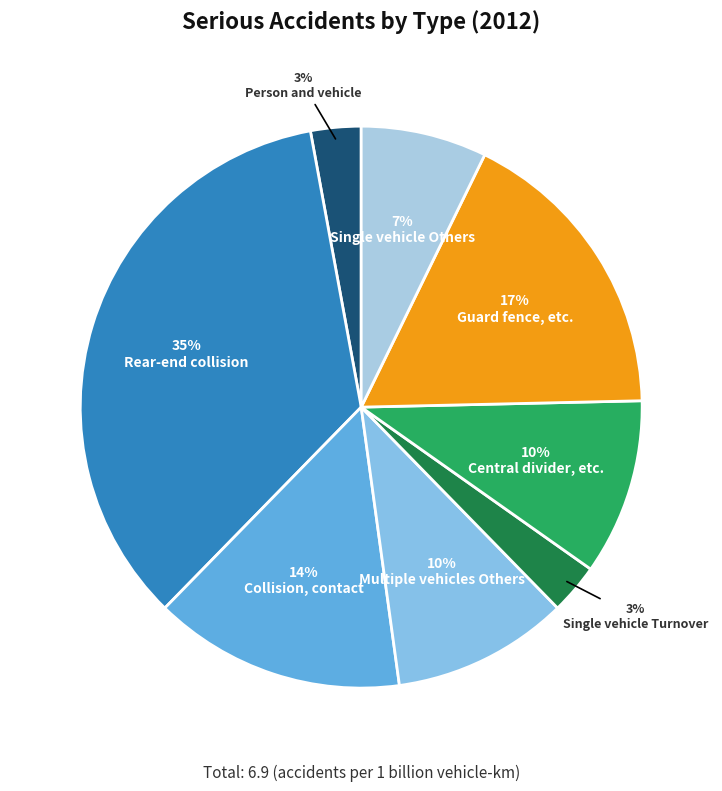

To the nearest percent, what is the combined percentage of Guard fence, etc. and Person and vehicle?

20%